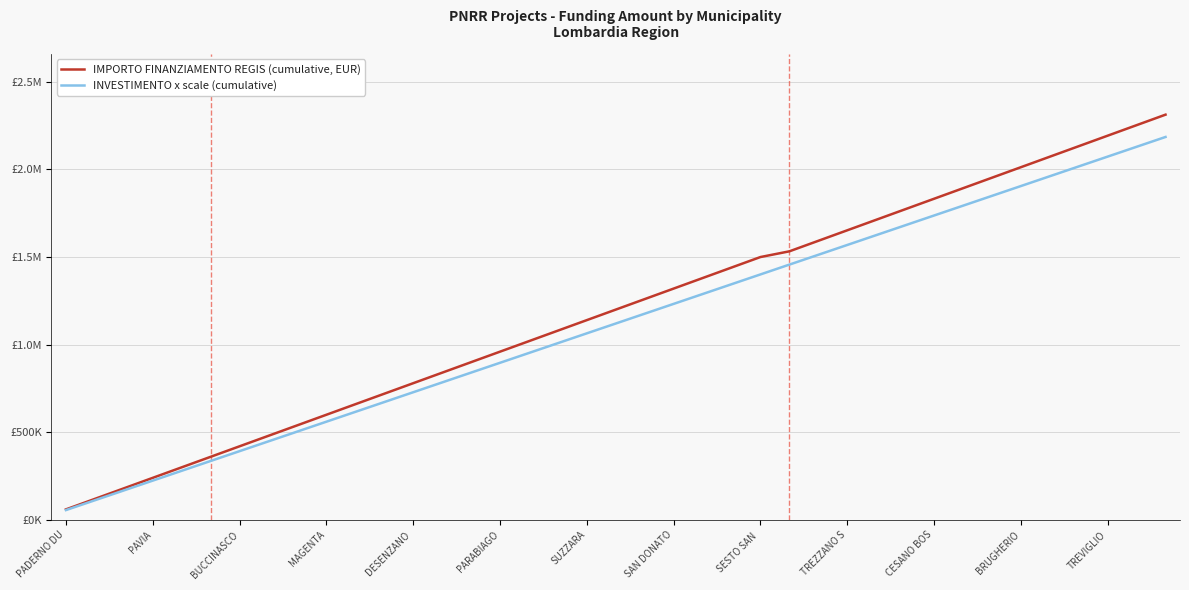

True or false: IMPORTO FINANZIAMENTO REGIS (cumulative, EUR) and INVESTIMENTO x scale (cumulative) cross at least once.

False